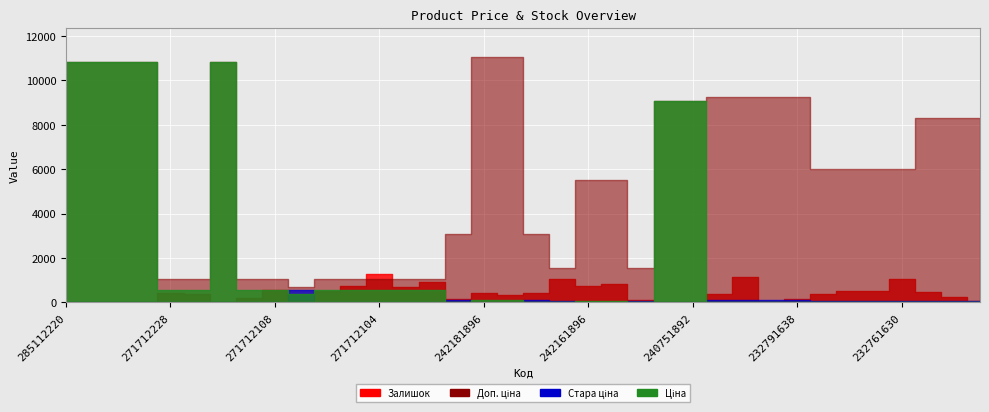

At which category does the chart reach its minimum across all series?

285112220